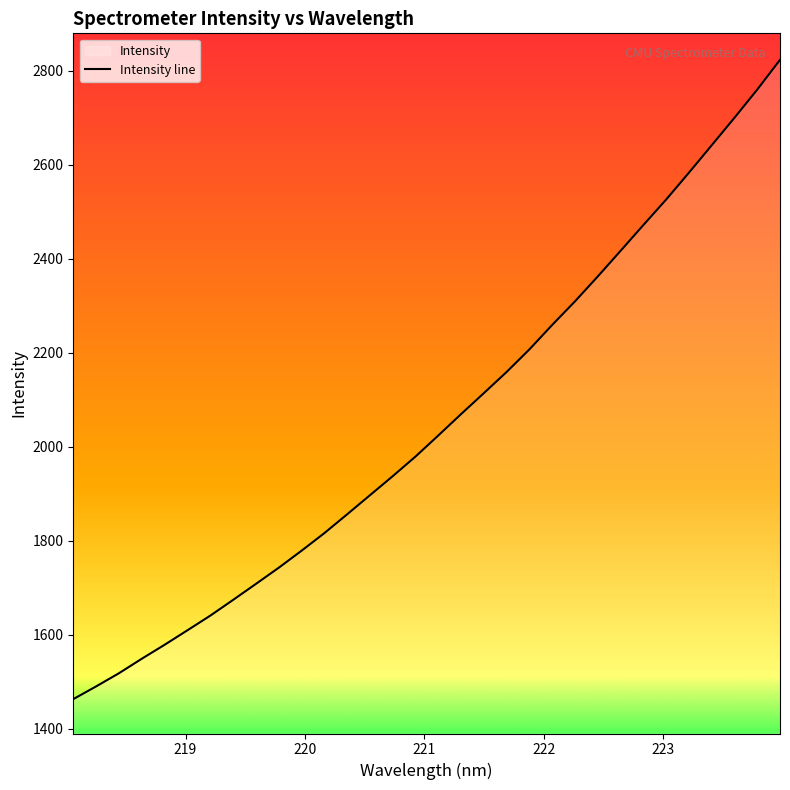

What is the smallest value displayed?

1463.1